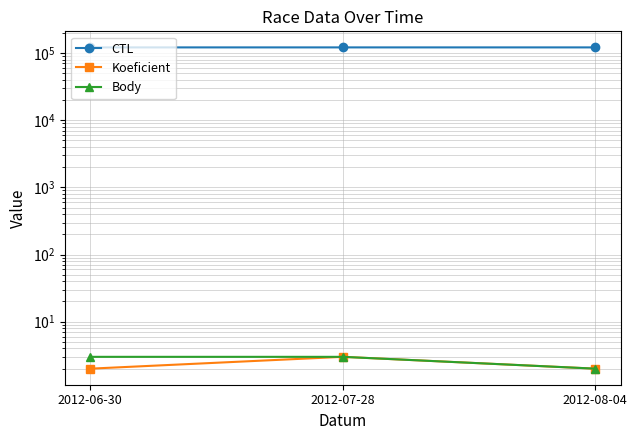

Reading left to right, extract all data points from this chart.

CTL: 2012-06-30=121506	2012-07-28=121508	2012-08-04=121510
Koeficient: 2012-06-30=2	2012-07-28=3	2012-08-04=2
Body: 2012-06-30=3	2012-07-28=3	2012-08-04=2